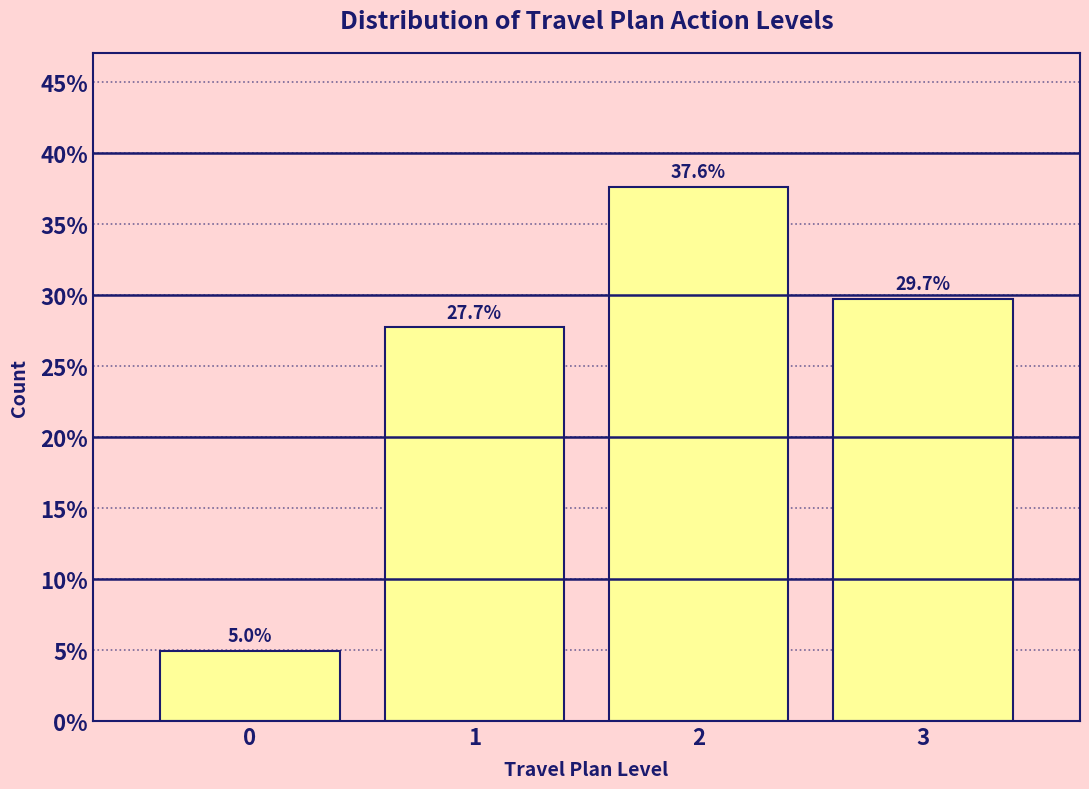

Reading left to right, extract all data points from this chart.

0=5.0	1=27.7	2=37.6	3=29.7